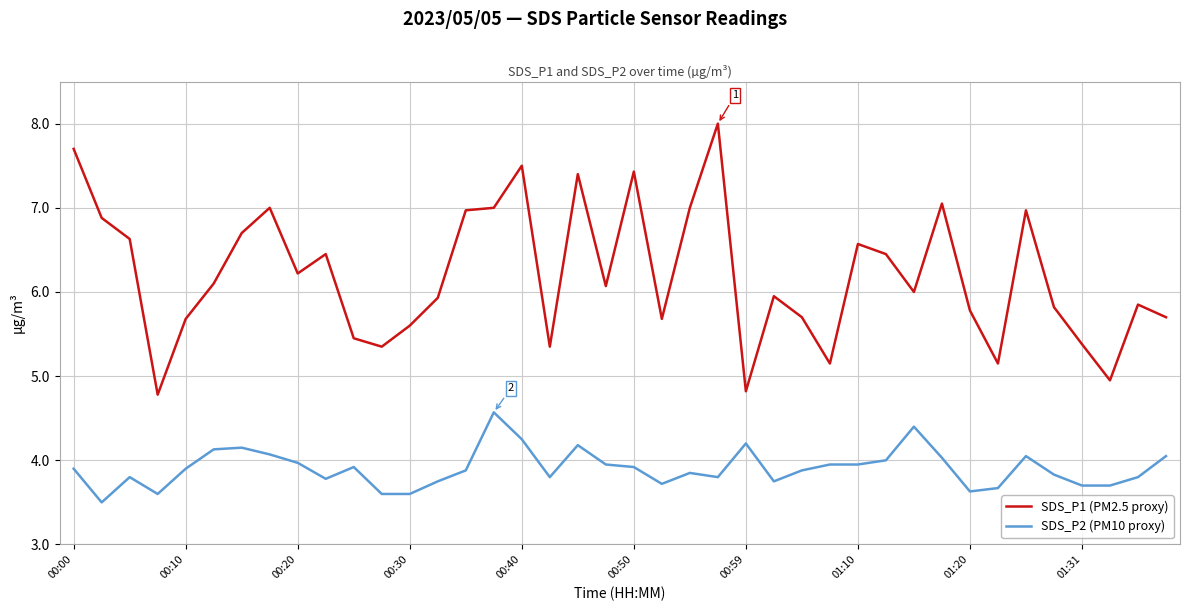

Rank the series by their maximum value, from highest to lowest.

SDS_P1 (PM2.5 proxy), SDS_P2 (PM10 proxy)